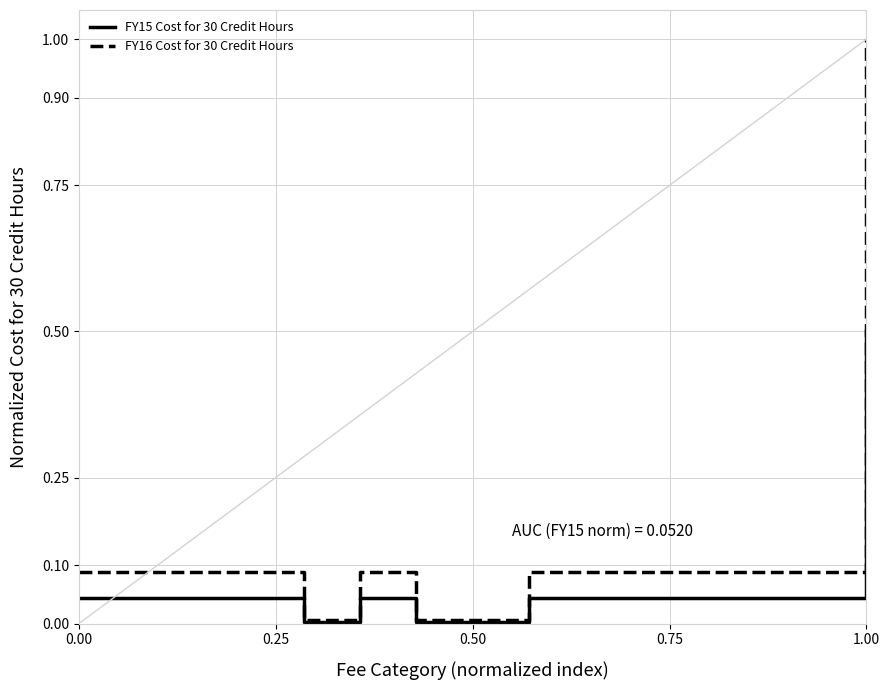

What is the maximum value shown in the chart?

1.0